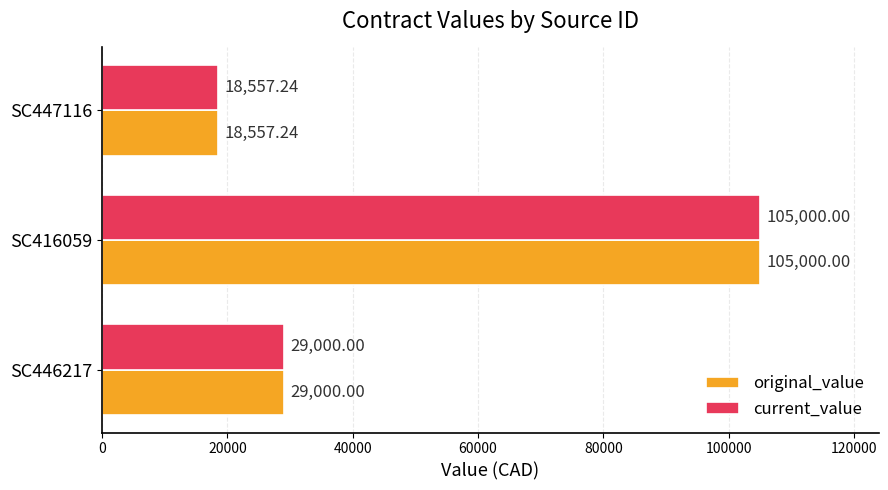

At which category is the sum across all series the highest?

SC416059